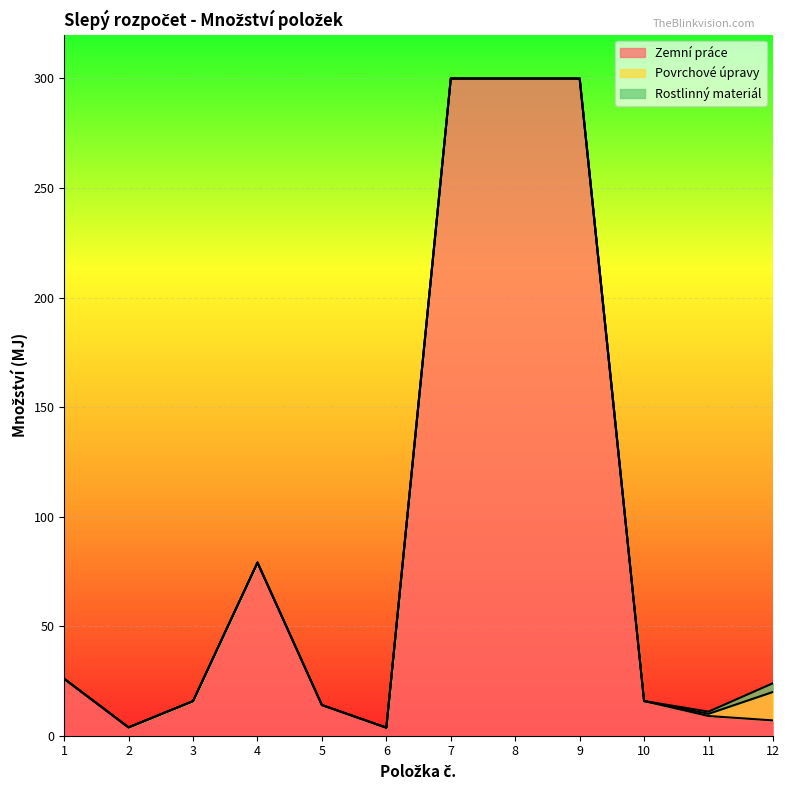

Rank the categories by Zemní práce value from highest to lowest.

7, 8, 9, 4, 1, 3, 10, 5, 11, 12, 2, 6